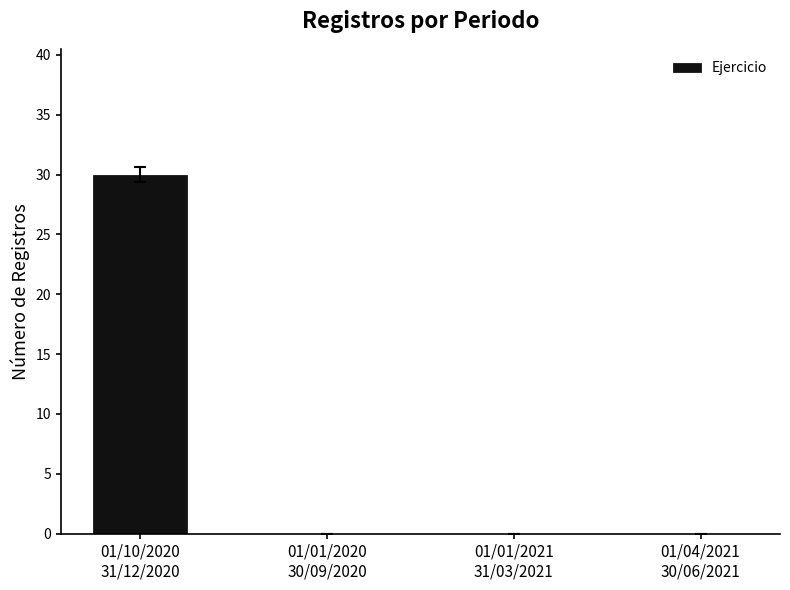

Reading left to right, what are all the values shown in this chart?

01/10/2020
31/12/2020=30	01/01/2020
30/09/2020=0	01/01/2021
31/03/2021=0	01/04/2021
30/06/2021=0